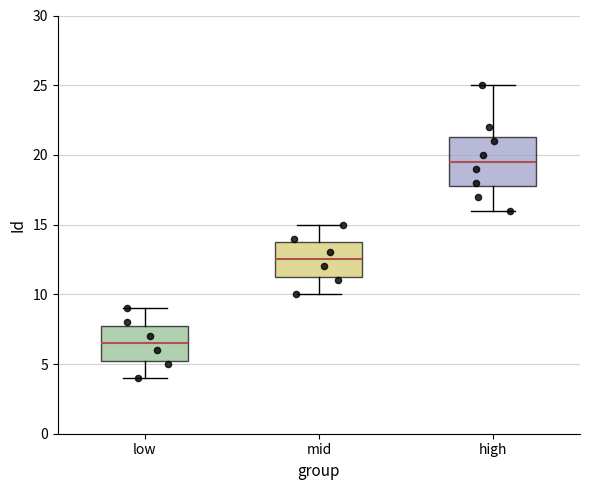

Which box has the highest median line?

high